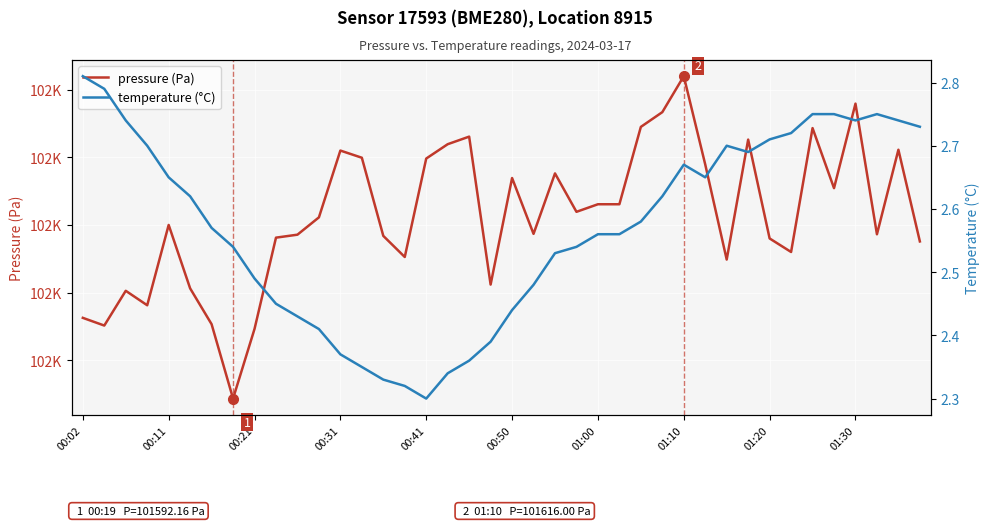

The temperature (°C) series shows 2.6 at 01:00. True or false?

True